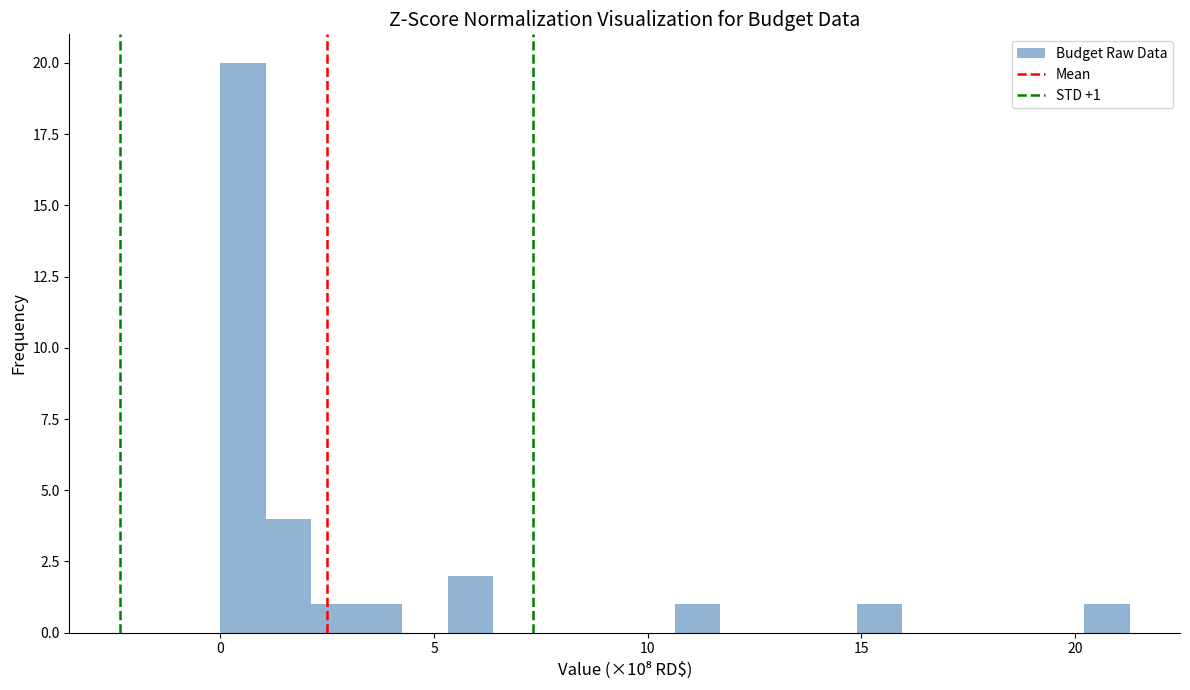

Read against the x-axis, roughly where is the centre of the tallest bar?

0.5